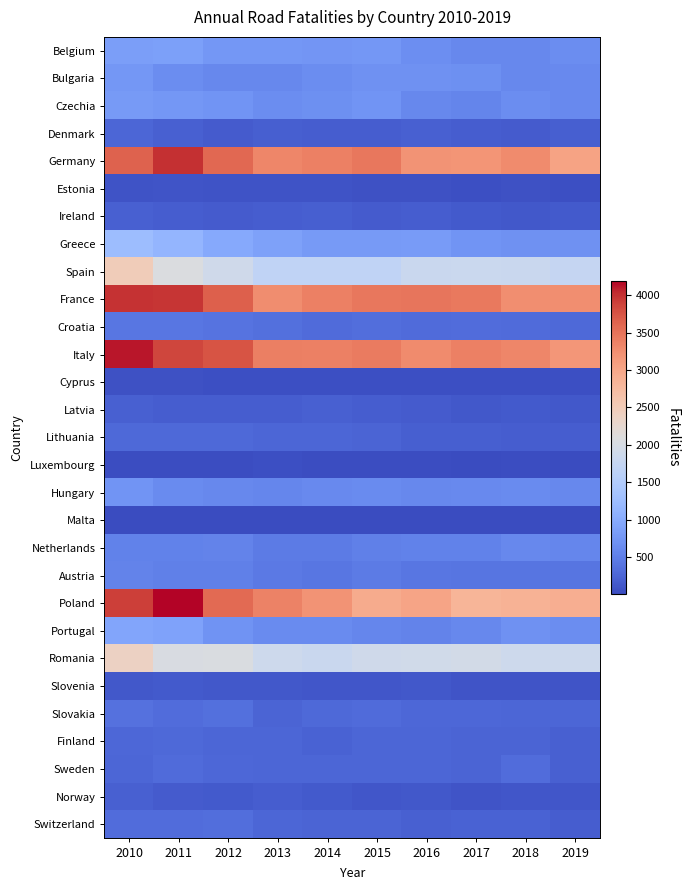

What is the maximum value shown in the chart?

4189